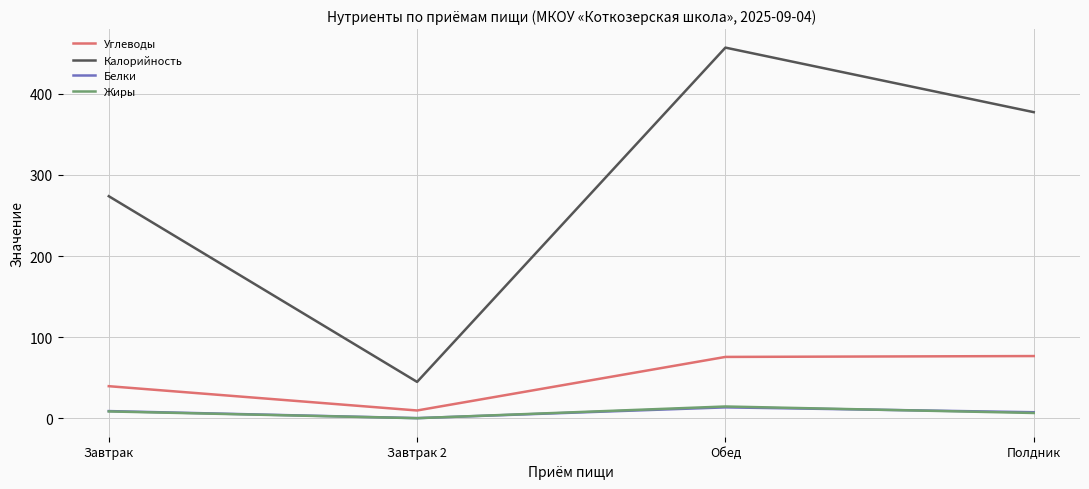

What is the maximum value shown in the chart?

456.8